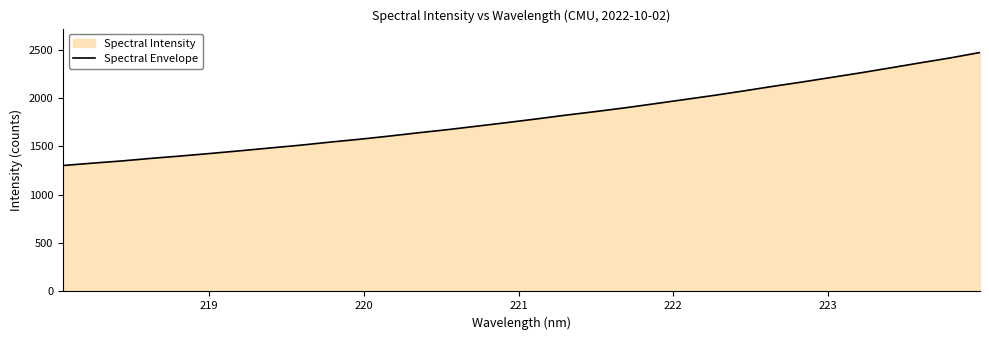

What is the difference between the maximum and minimum values?

1168.1